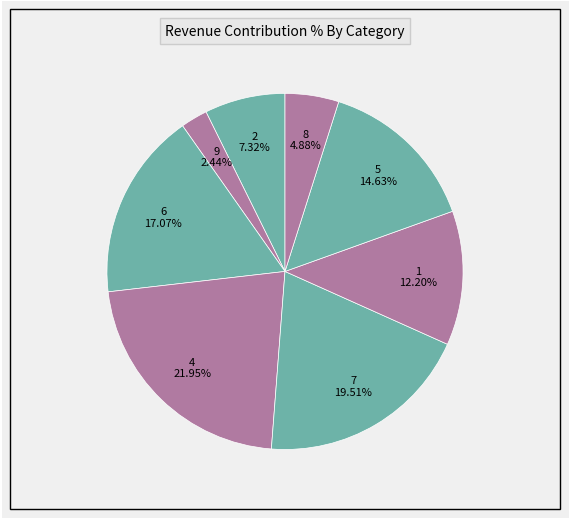

To the nearest percent, what portion does 4 represent?

22%